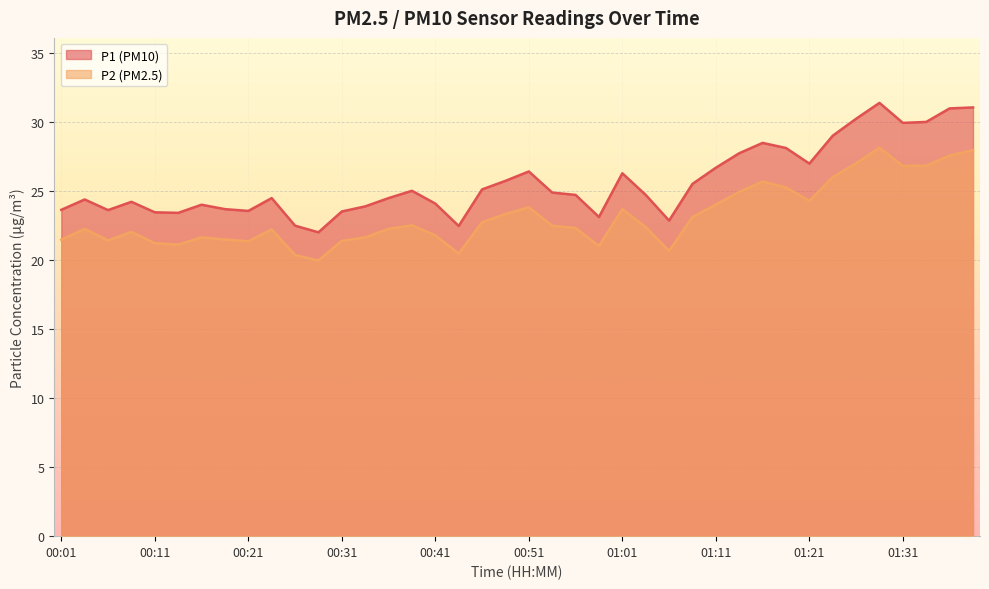

Which category has the highest value in the P1 series?

01:28